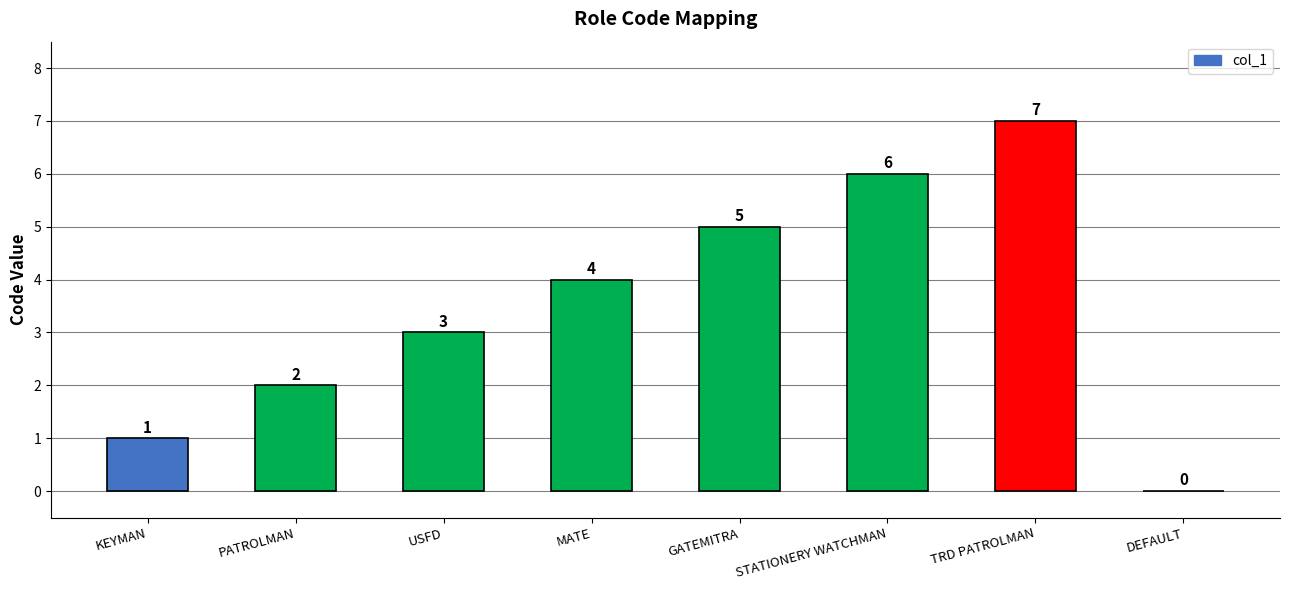

Where is the data nearest to the value 3?

USFD